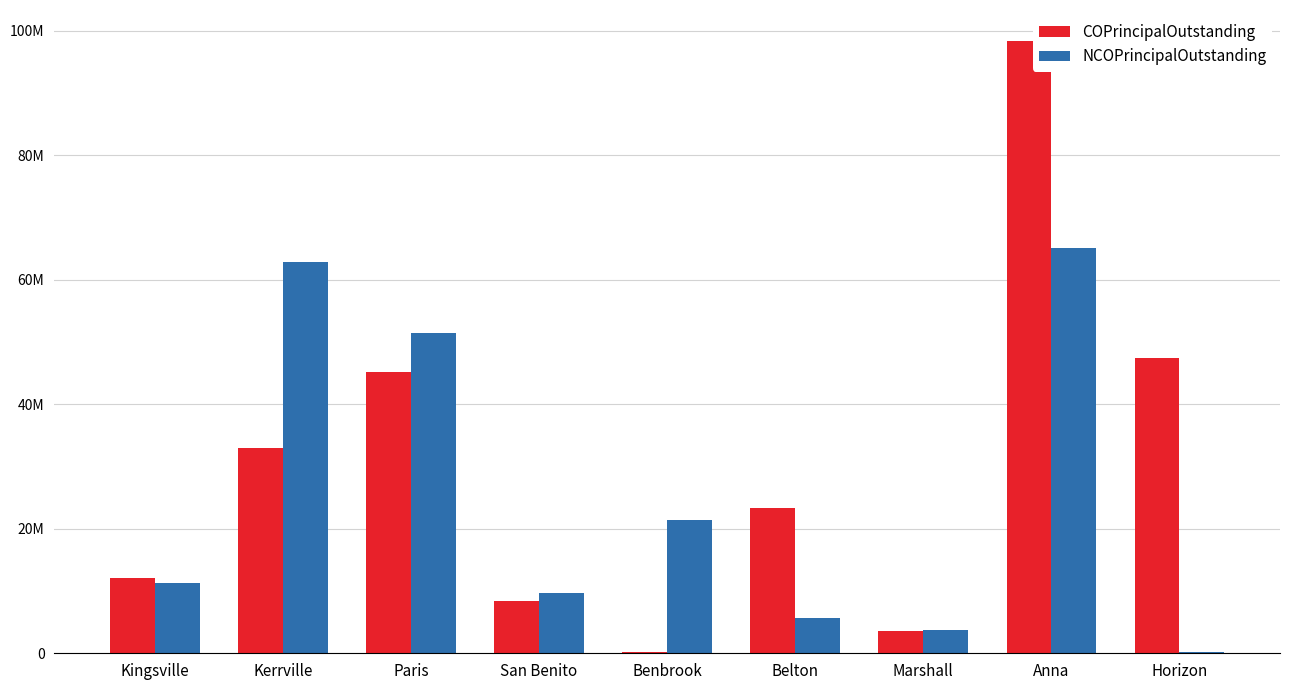

What is the sum of the COPrincipalOutstanding values at Paris and San Benito?

53545000